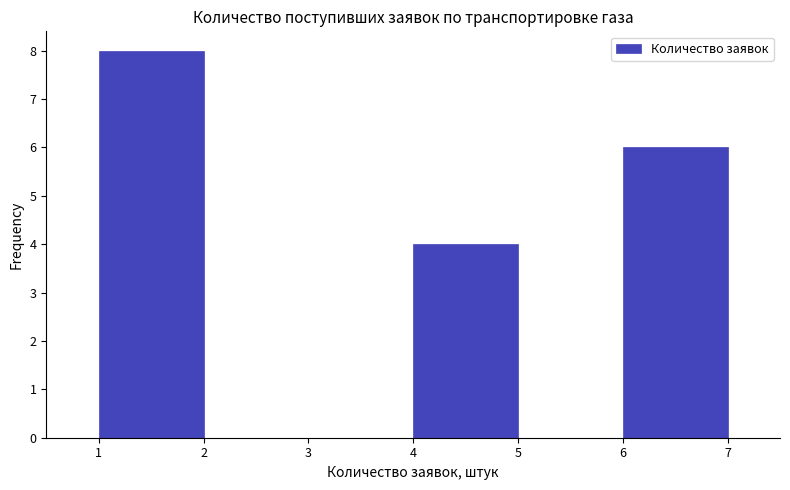

Reading left to right, list every bar in this chart as the range it spans on the x-axis followed by its height. The values are not printed on the chart, so give them approximately, as read against the axis.

1 to 2: 8
2 to 3: 0
3 to 4: 0
4 to 5: 4
5 to 6: 0
6 to 7: 6